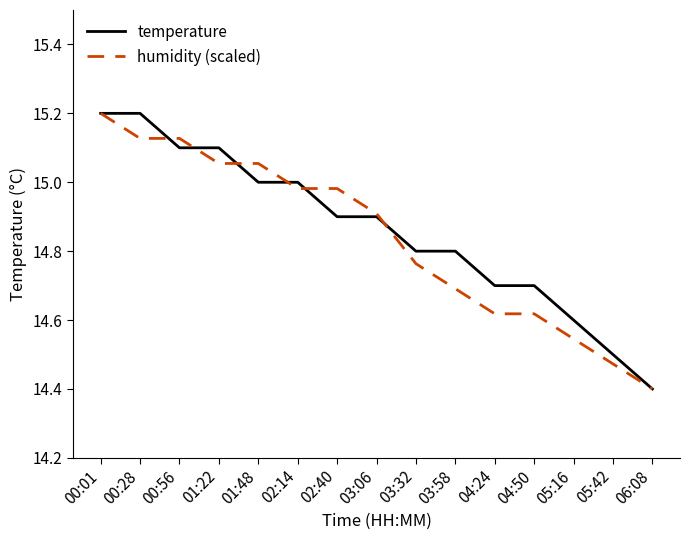

Is the value of humidity (scaled) at 01:22 greater than the value of temperature at 02:40?

Yes